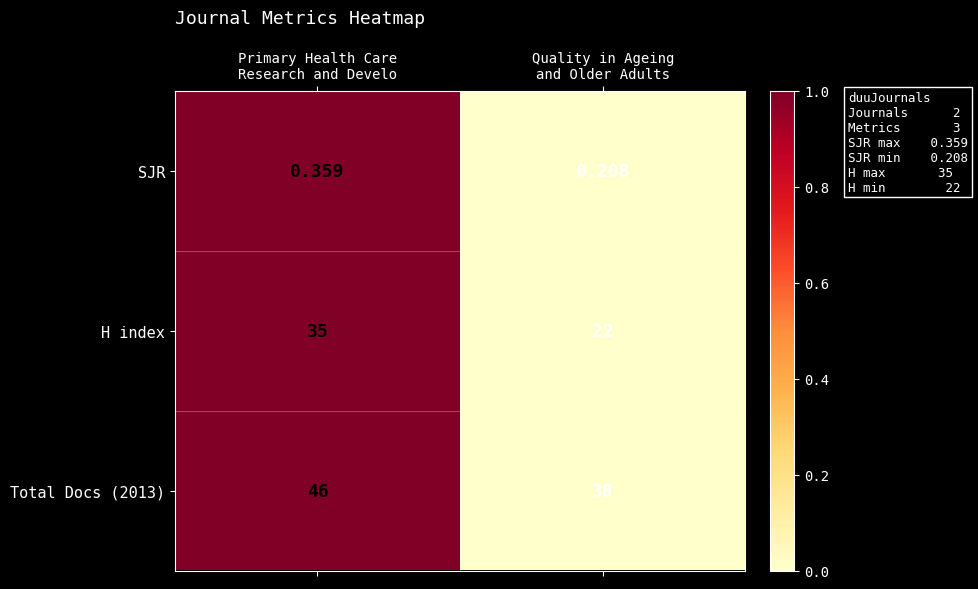

Rank the series at Primary Health Care
Research and Develo from lowest to highest value.

SJR, H index, Total Docs (2013)